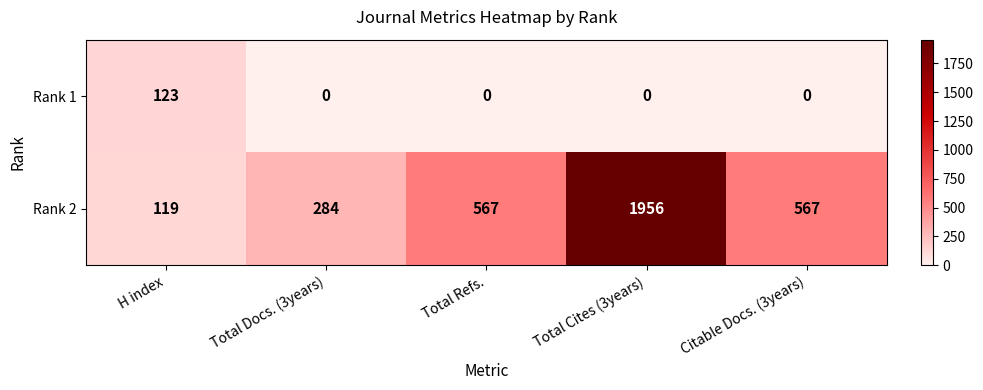

What value does the Rank 2 series have at Citable Docs. (3years)?

567